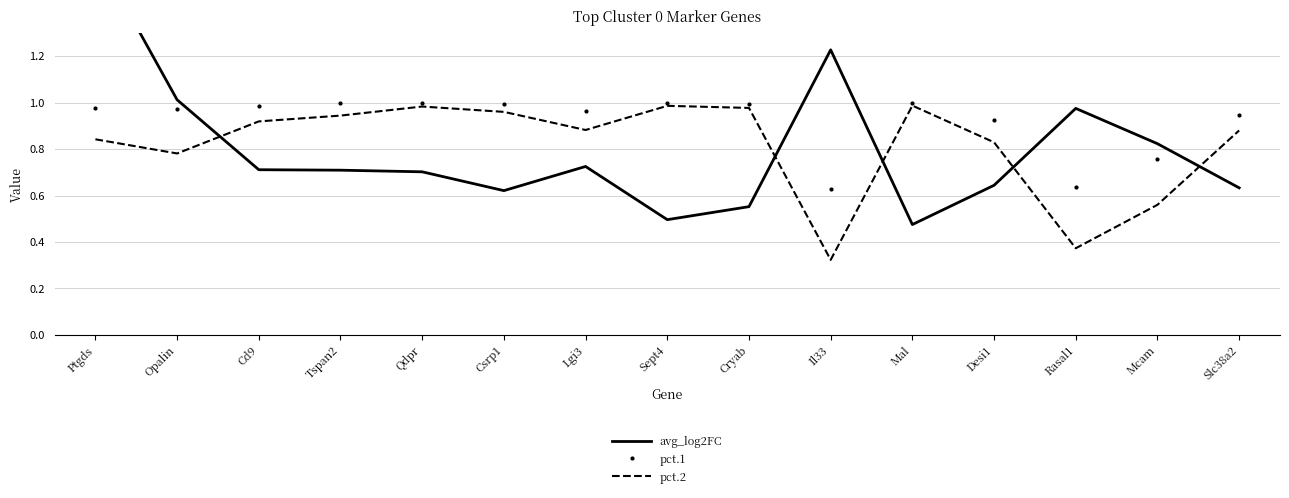

Rank the series by their average value, from lowest to highest.

avg_log2FC, pct.2, pct.1